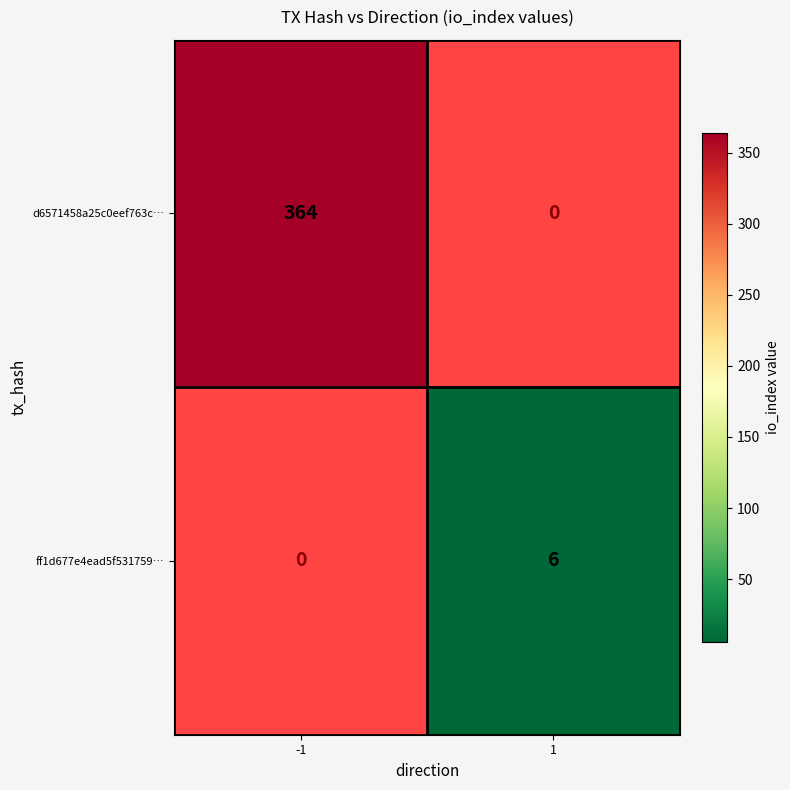

How many distinct data groups are displayed?

2